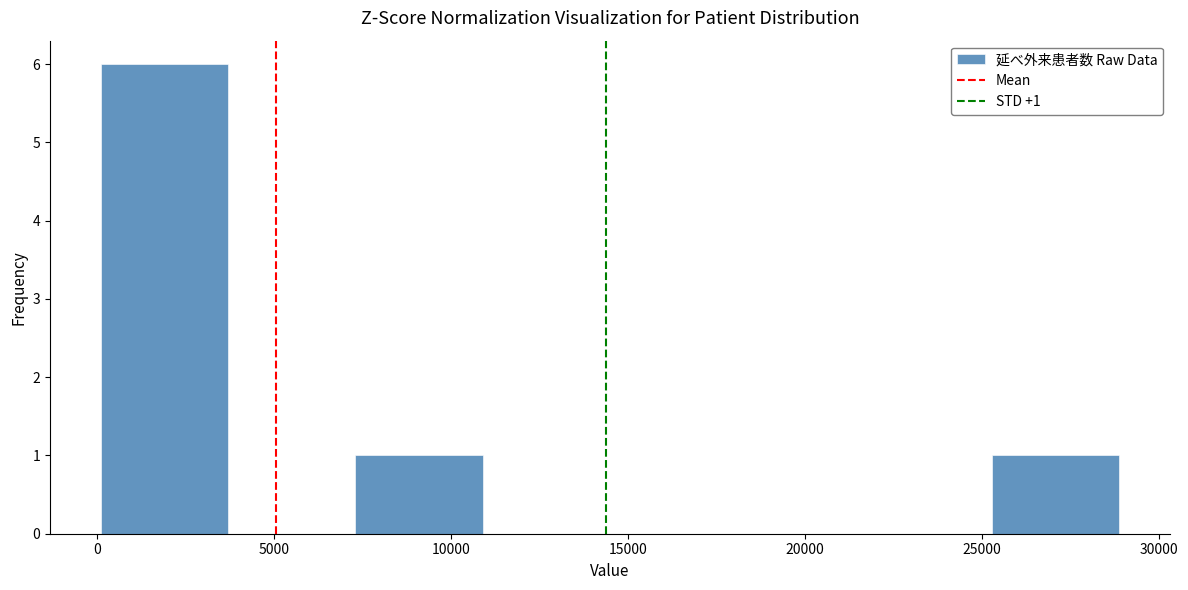

Which range on the x-axis has the tallest bar?

0 to 3500